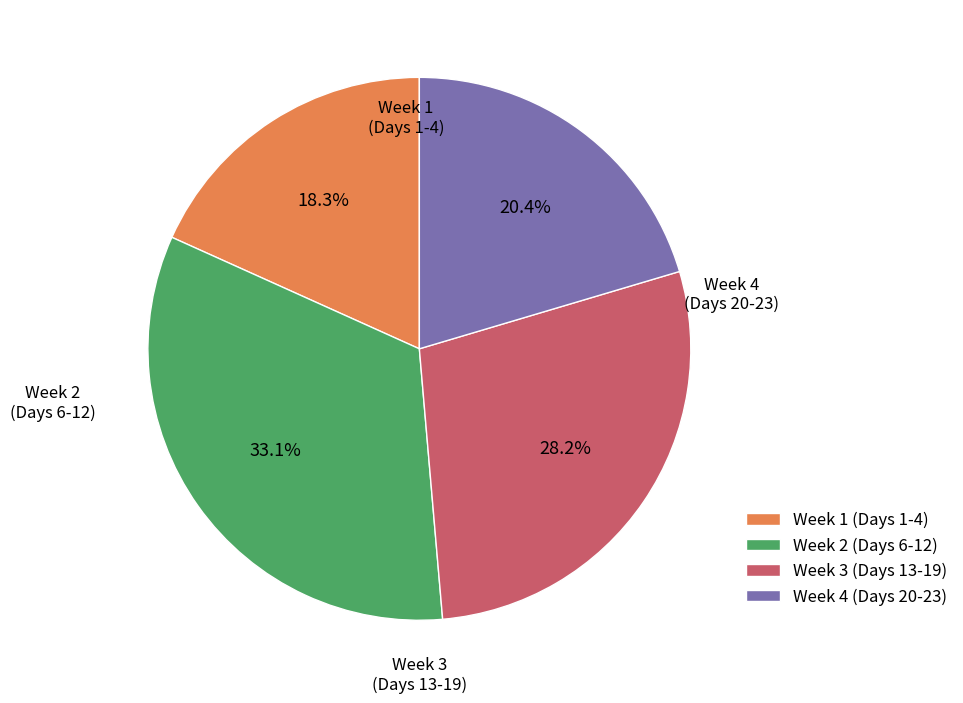

How many segments does this pie chart have?

4